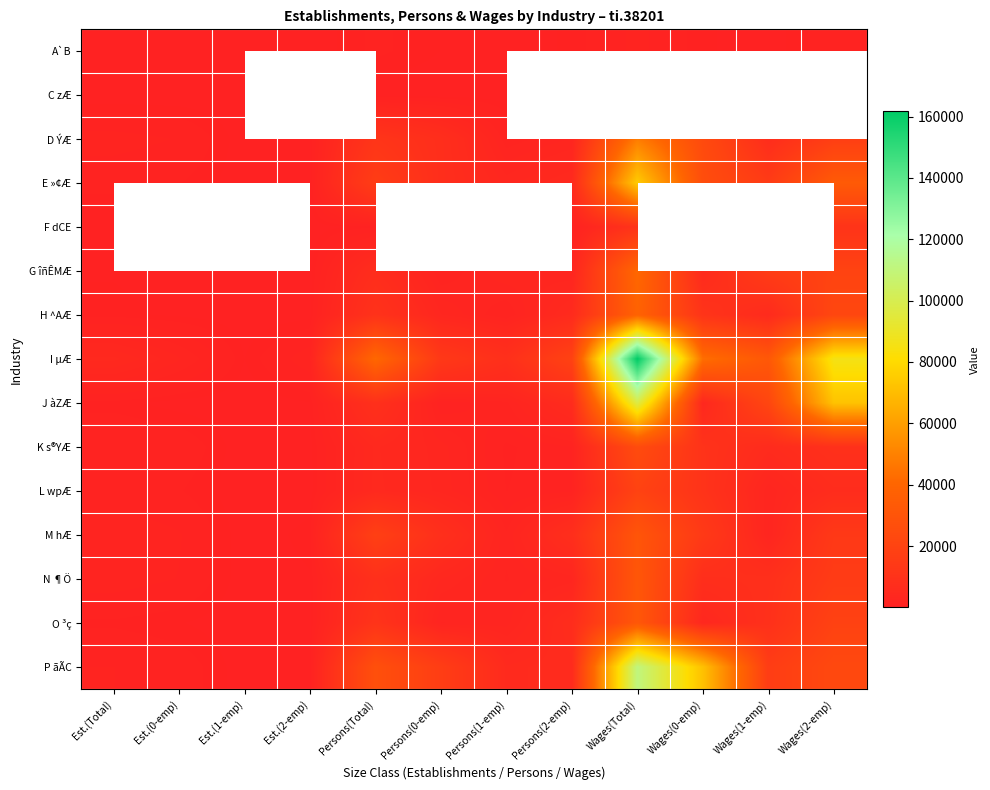

At which category is the sum across all series the highest?

Wages(Total)